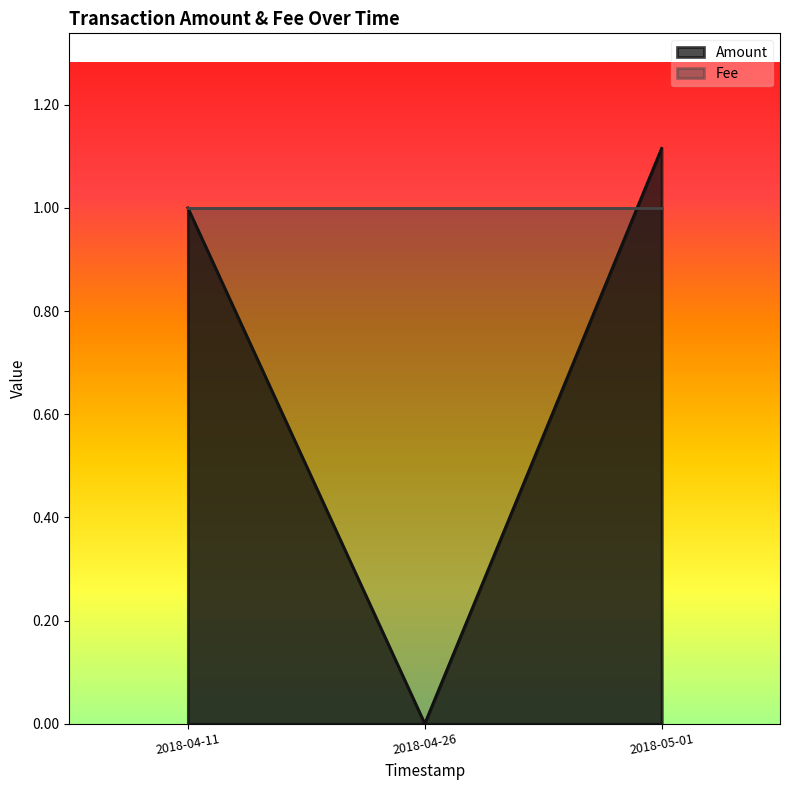

The Fee series shows 1.8 at 2018-05-01. True or false?

False